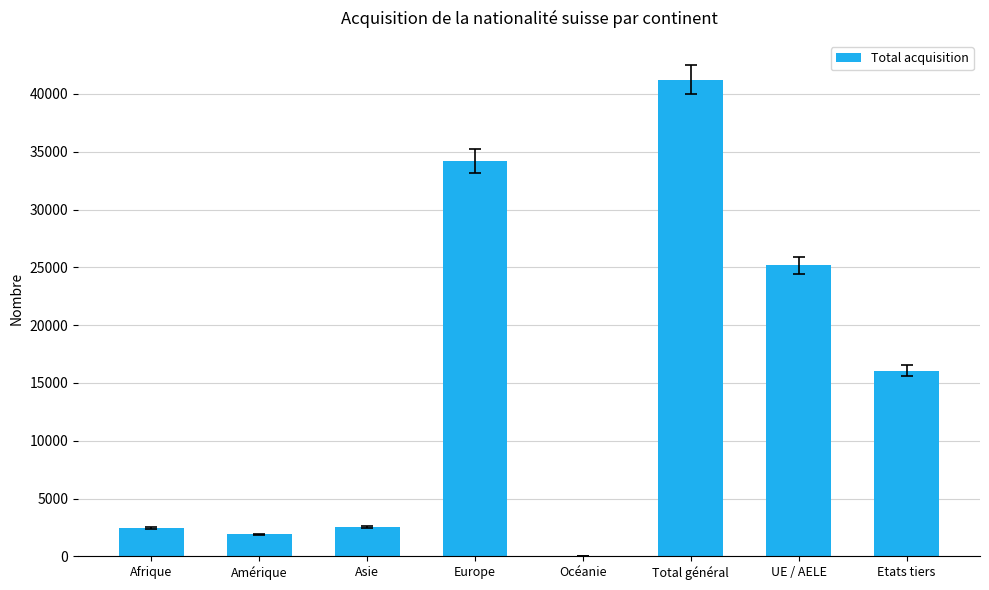

Are the bars grouped side by side (vs. stacked)?

No